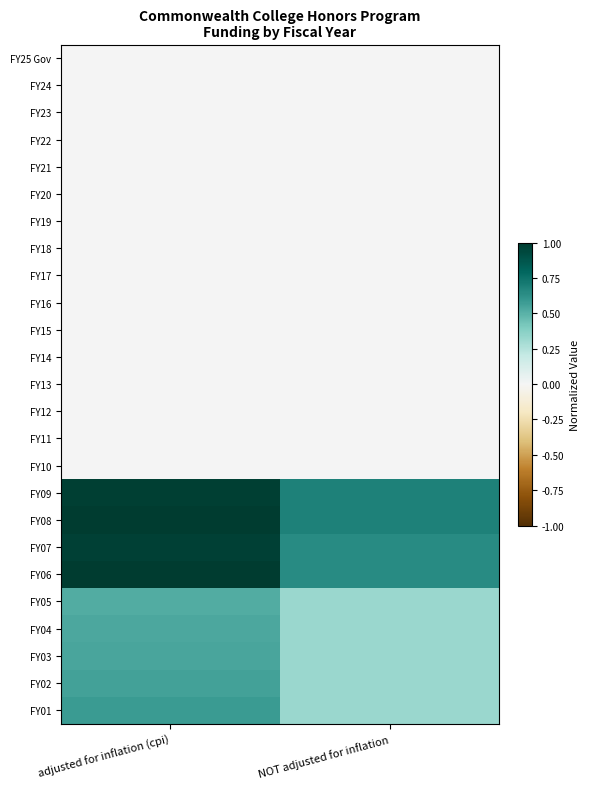

What is the spread (max minus min) of values at NOT adjusted for inflation?

0.7